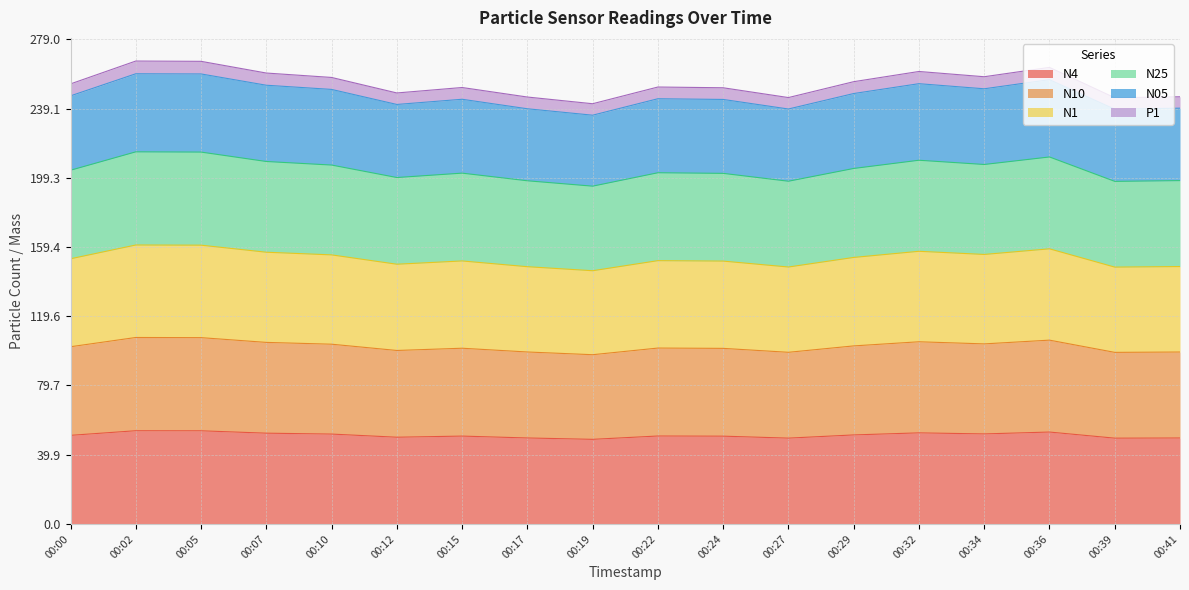

True or false: N25 and N10 cross at least once.

False